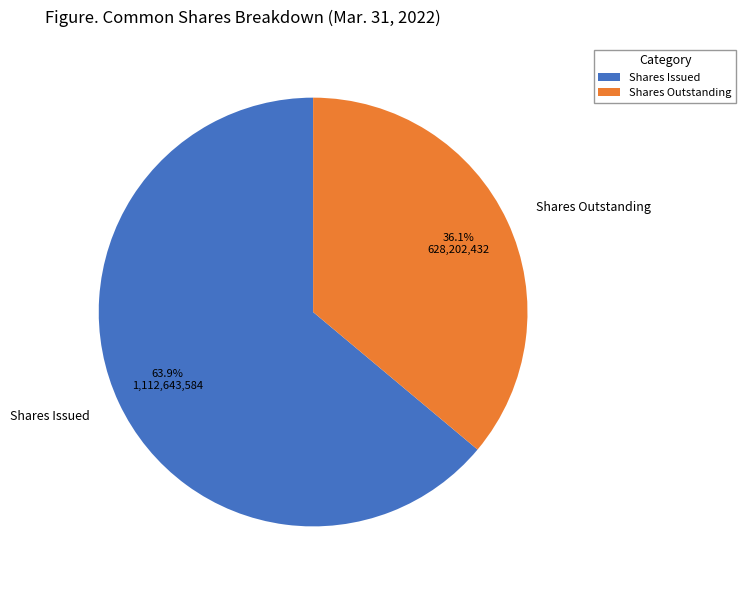

Which slice is the smallest?

Shares Outstanding